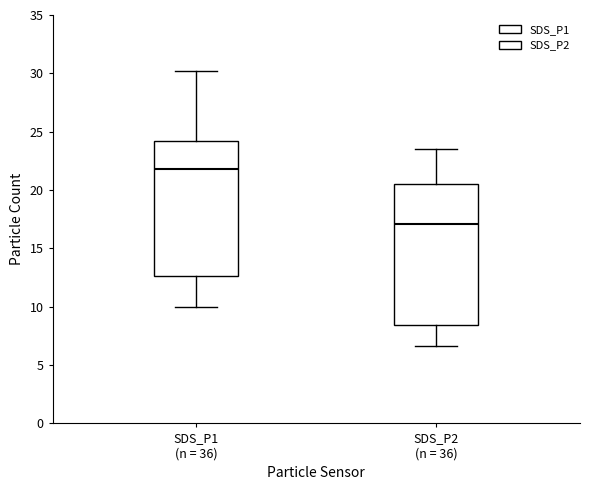

Where does the upper whisker of the box for SDS_P1 (n = 36) end on the y-axis? The values are not printed on the chart, so give them approximately, as read against the axis.

30.0